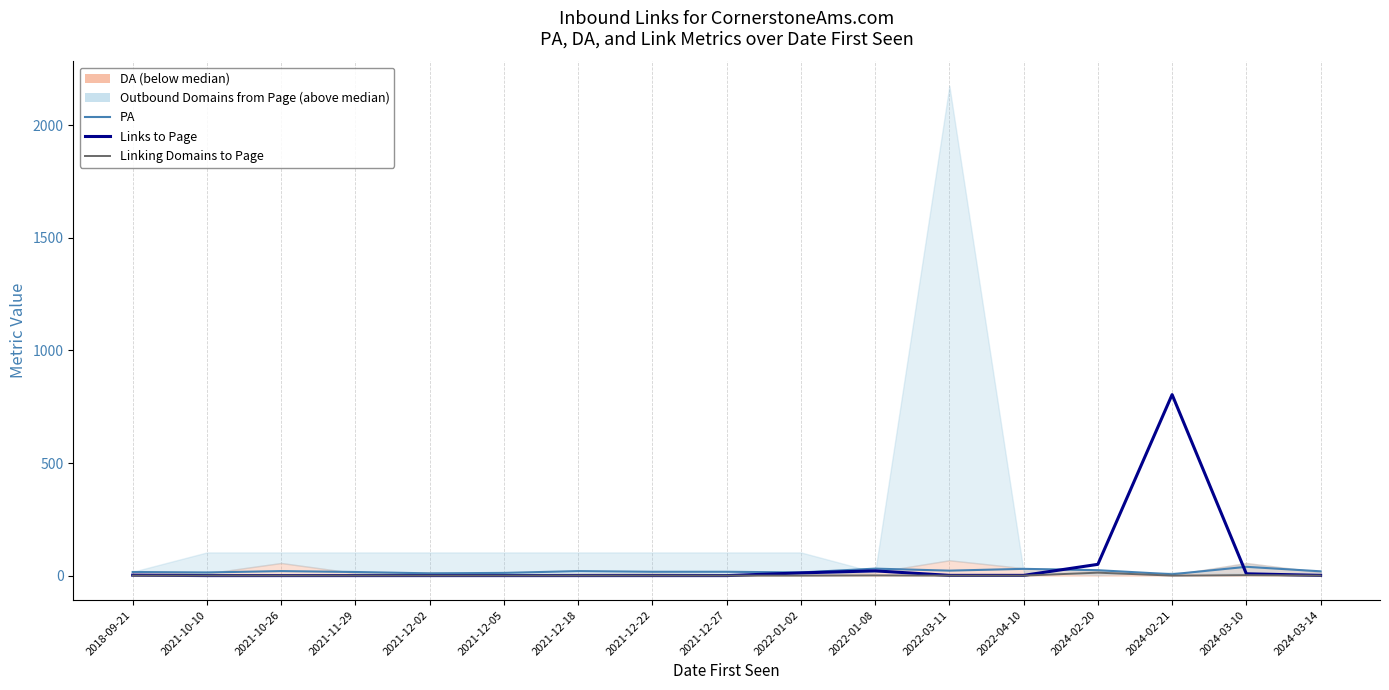

Is it true that PA equals 13 at 2024-03-14?

False